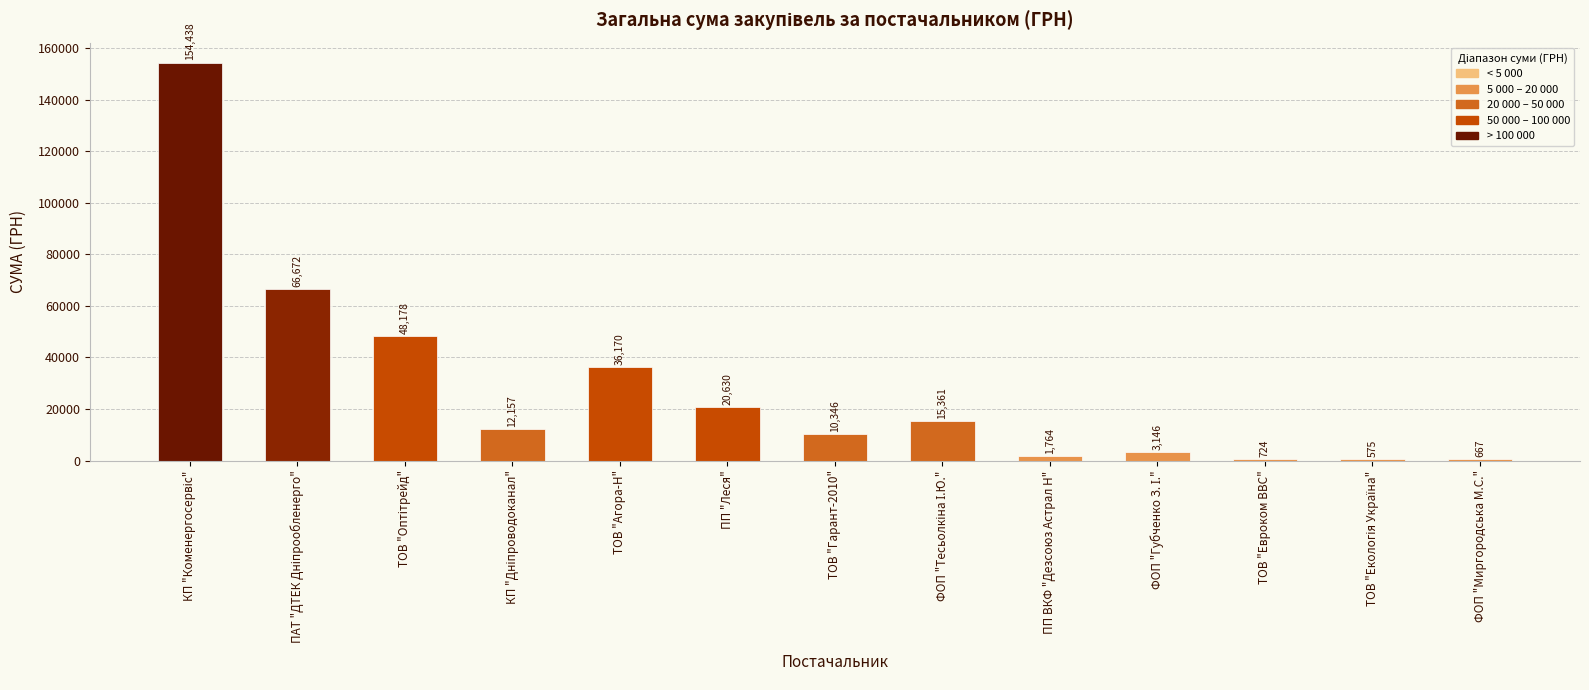

What is the value of the 5th bar from the left?

36170.1